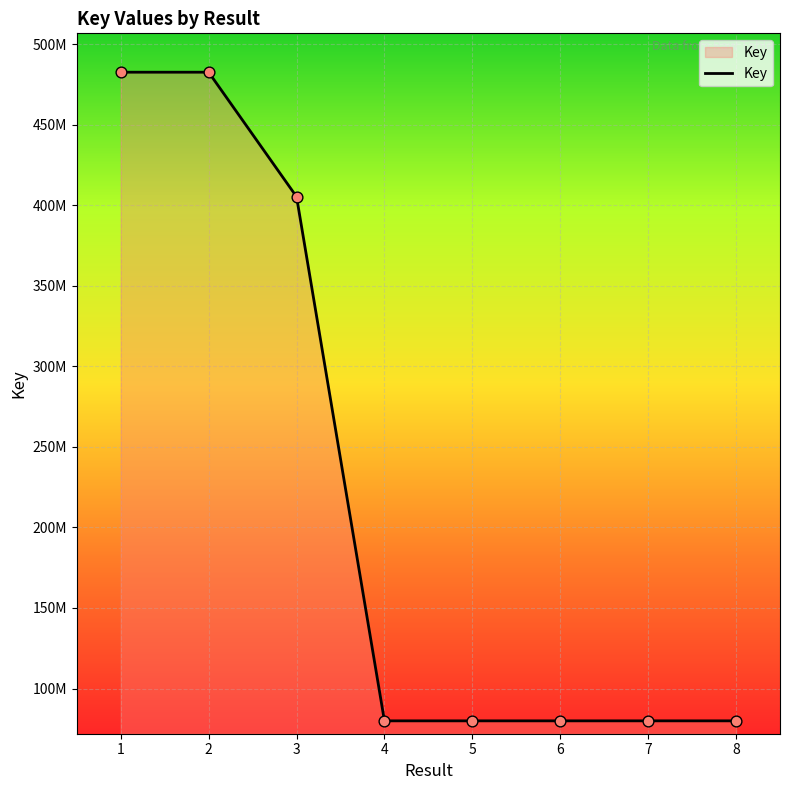

What is the change in value from 1 to 8?

-402756679